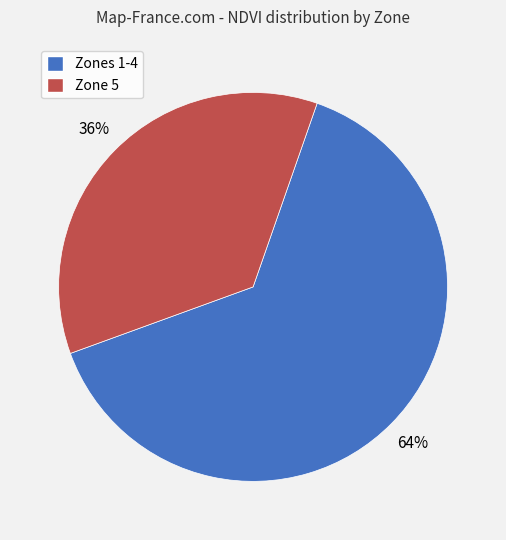

To the nearest percent, what is the average slice percentage?

50%